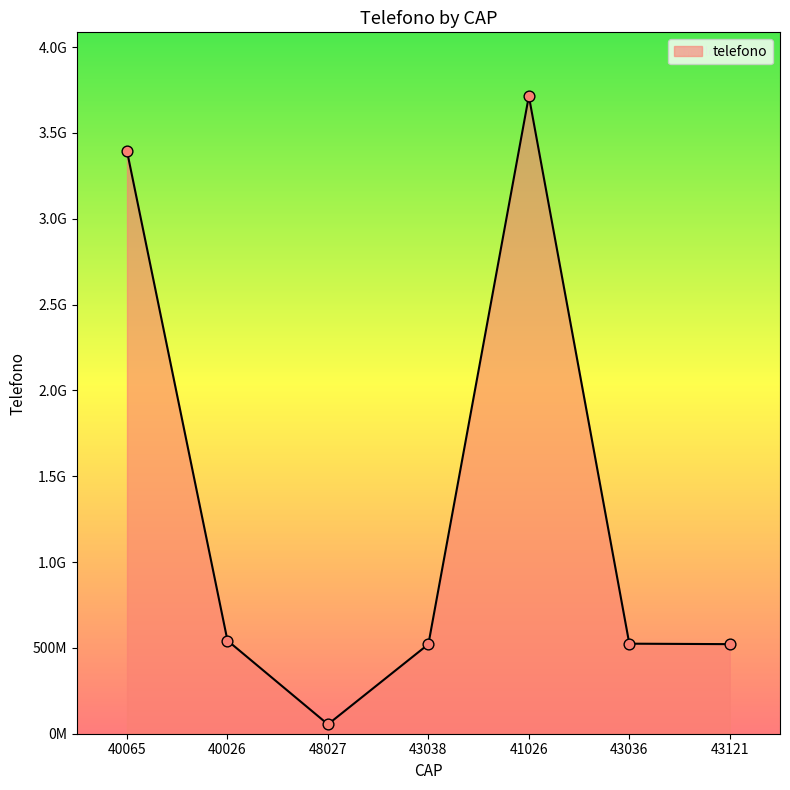

Does the chart have visible grid lines?

No